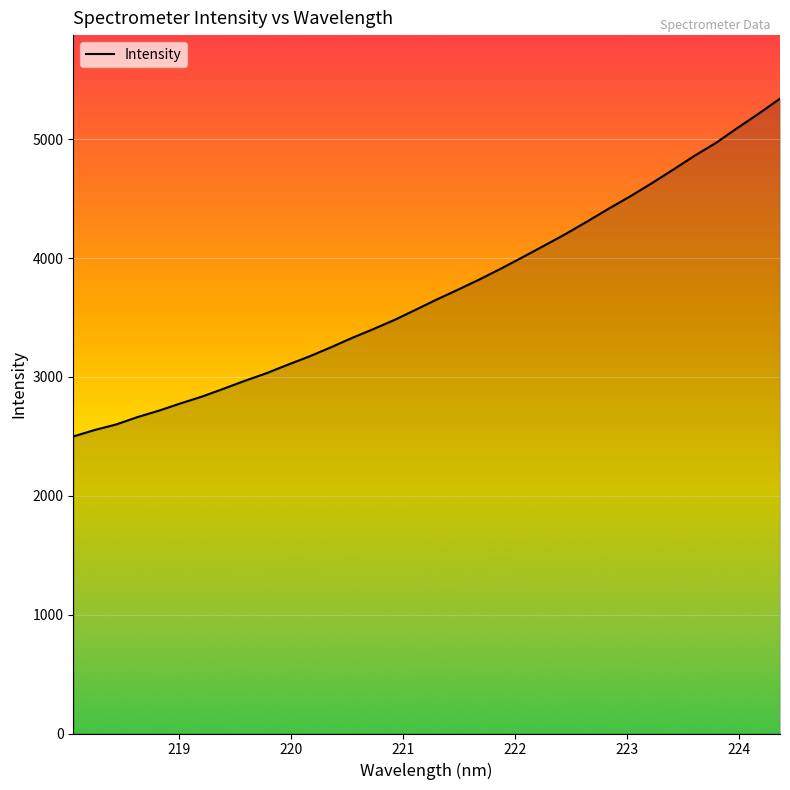

What is the average value?

3717.2